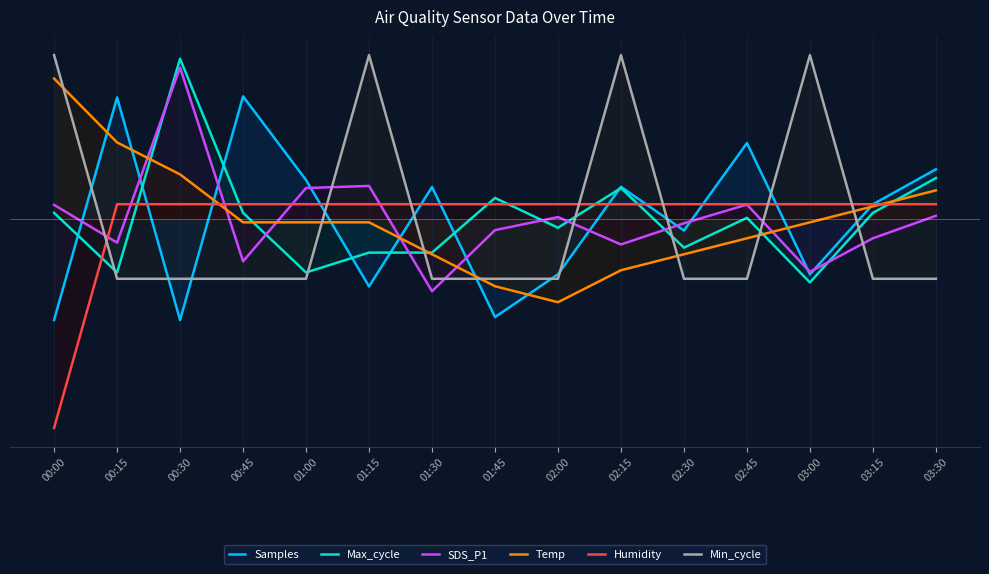

Reading right to left, what are all the values shown in this chart?

Samples: 0.4	0.1	-0.5	0.7	-0.1	0.3	-0.5	-0.9	0.3	-0.6	0.3	1.1	-0.9	1.1	-0.9
Max_cycle: 0.4	0.1	-0.6	0.0	-0.3	0.3	-0.1	0.2	-0.3	-0.3	-0.5	0.1	1.4	-0.5	0.1
SDS_P1: 0.0	-0.2	-0.5	0.1	-0.0	-0.2	0.0	-0.1	-0.6	0.3	0.3	-0.4	1.4	-0.2	0.1
Temp: 0.3	0.1	-0.0	-0.2	-0.3	-0.5	-0.7	-0.6	-0.3	-0.0	-0.0	-0.0	0.4	0.7	1.3
Humidity: 0.1	0.1	0.1	0.1	0.1	0.1	0.1	0.1	0.1	0.1	0.1	0.1	0.1	0.1	-1.9
Min_cycle: -0.5	-0.5	1.5	-0.5	-0.5	1.5	-0.5	-0.5	-0.5	1.5	-0.5	-0.5	-0.5	-0.5	1.5